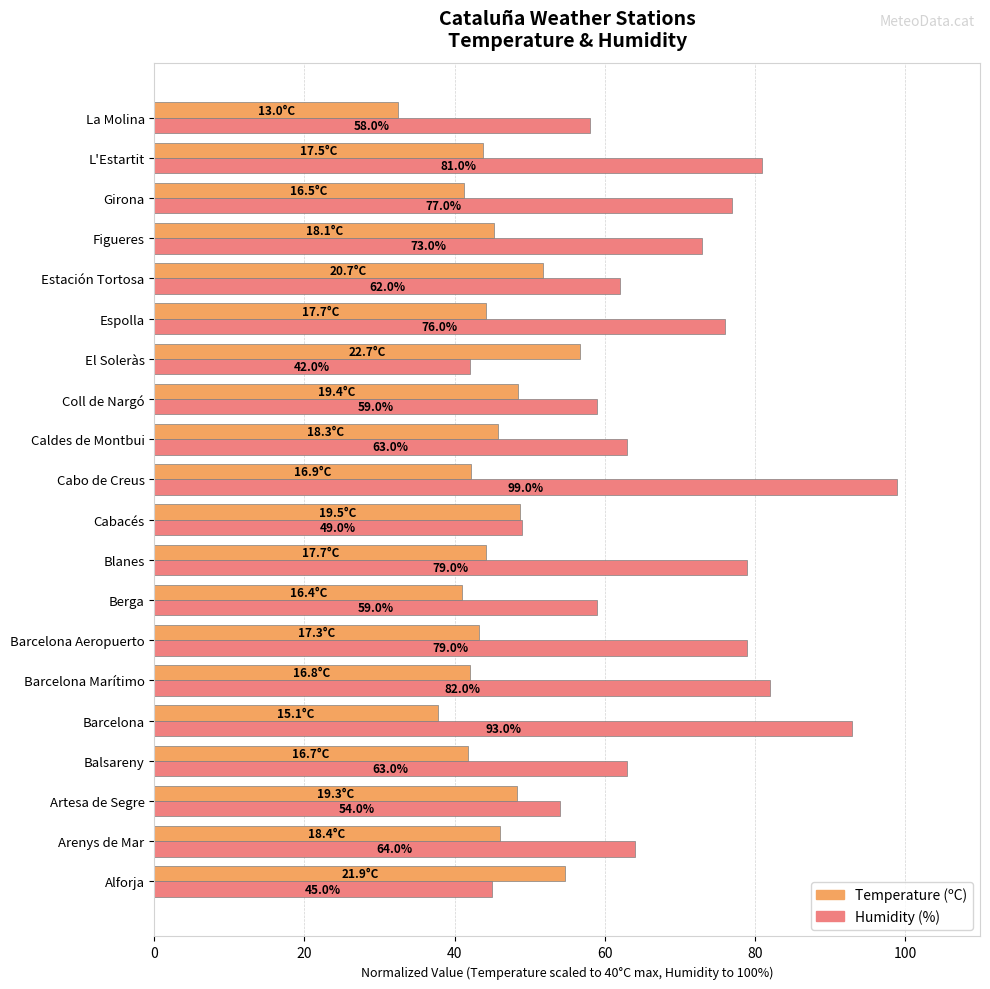

What is the difference between the maximum and minimum values in the Humidity (%) series?

57.0